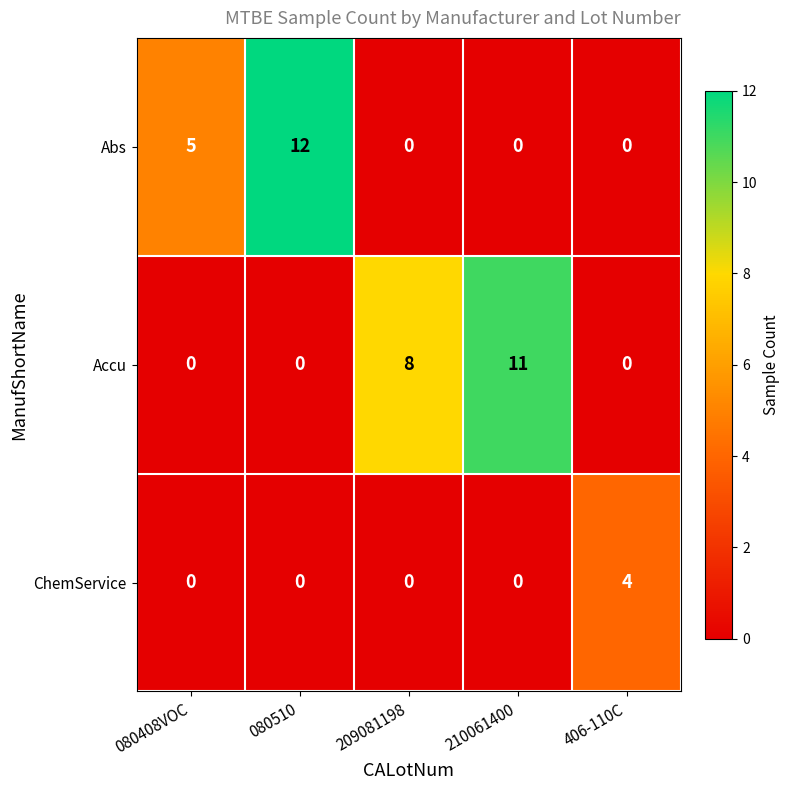

The Abs series shows 8 at 210061400. True or false?

False